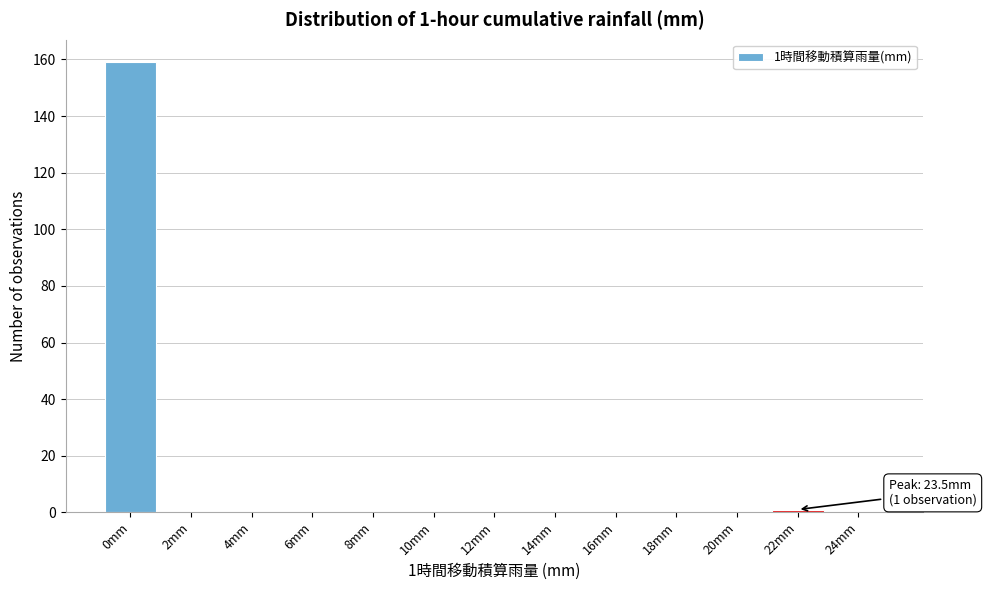

Reading right to left, transcribe all the data shown in this chart.

24mm=0	22mm=1	20mm=0	18mm=0	16mm=0	14mm=0	12mm=0	10mm=0	8mm=0	6mm=0	4mm=0	2mm=0	0mm=159